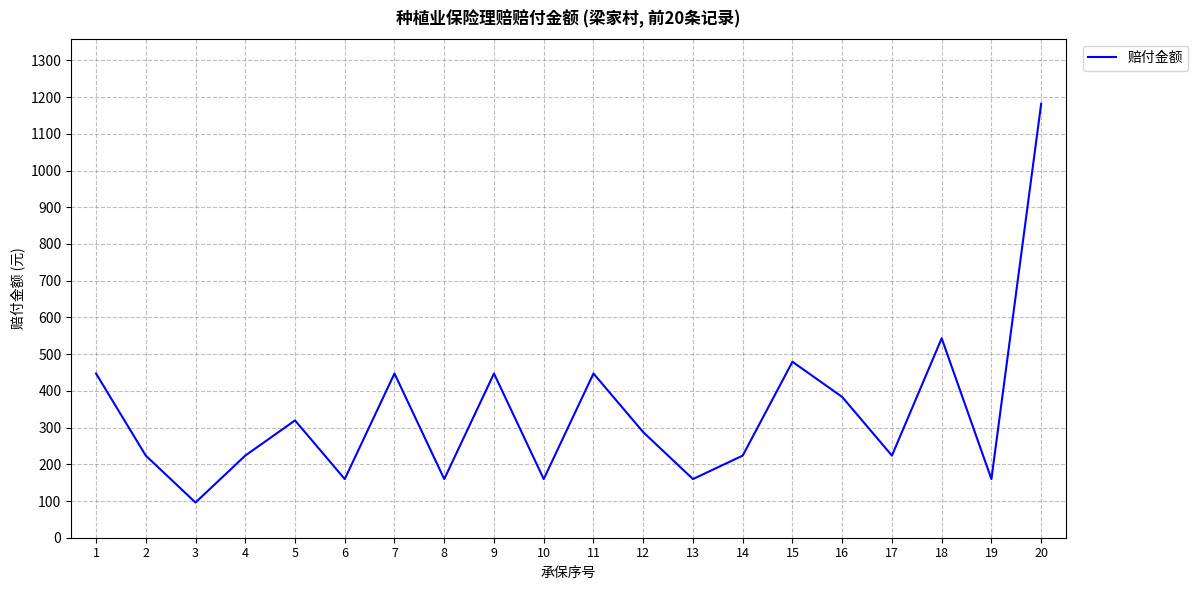

What is the difference between the values at 8 and 2?

63.9